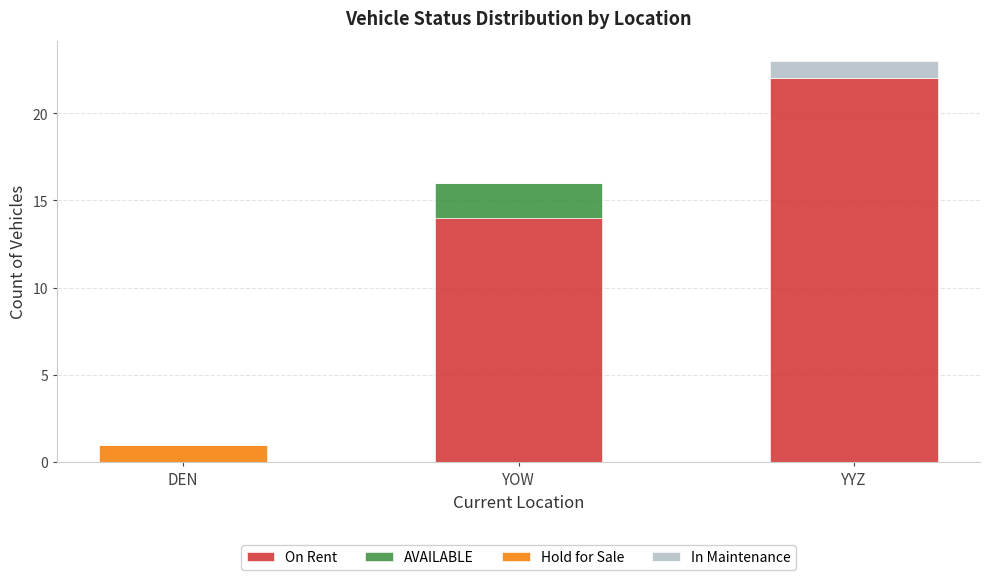

At which category is the sum across all series the highest?

YYZ